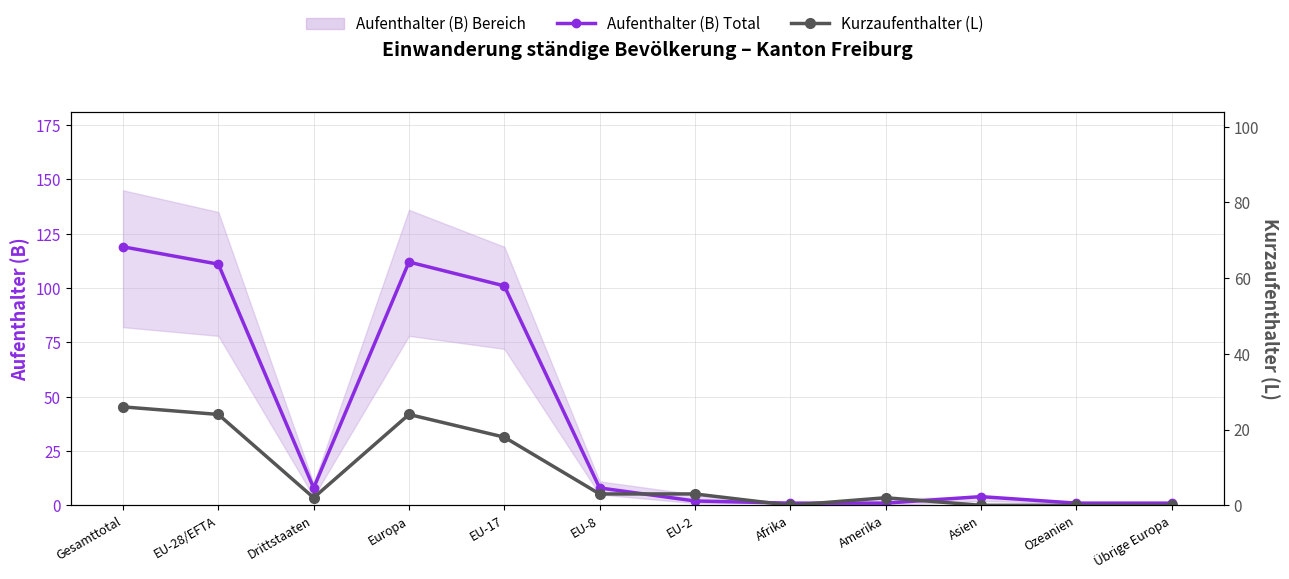

Rank the series by their maximum value, from lowest to highest.

Kurzaufenthalter (L), Aufenthalter (B) Total